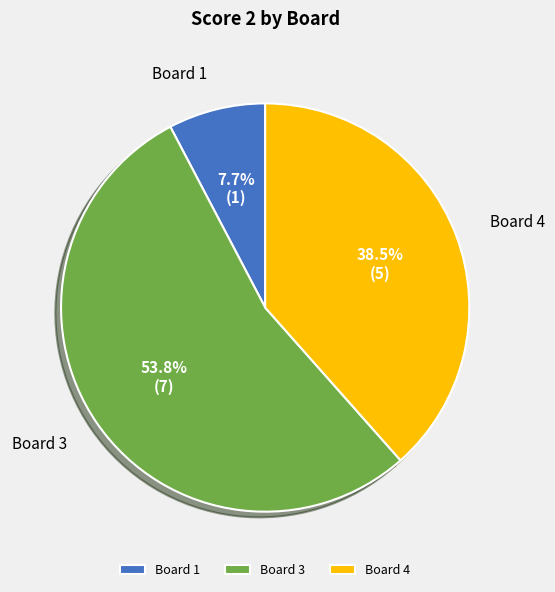

Rank the categories by value from lowest to highest.

Board 1, Board 4, Board 3